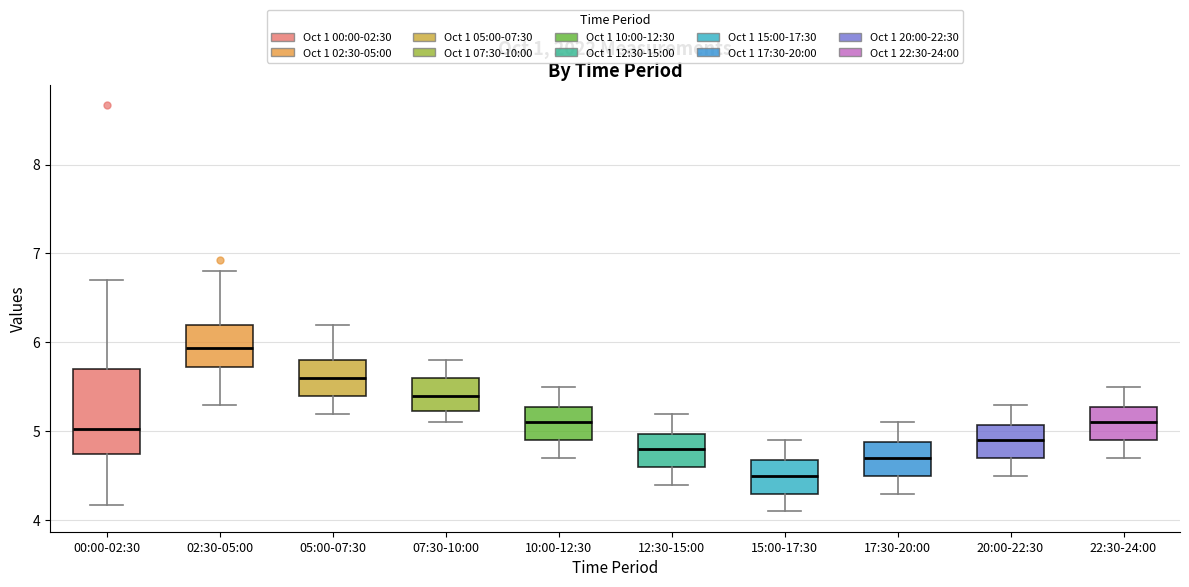

Where is the upper edge of the box for 02:30-05:00 on the y-axis? The values are not printed on the chart, so give them approximately, as read against the axis.

6.2